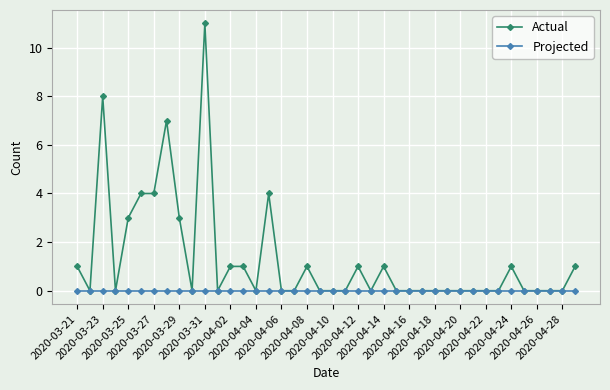

Which series has the largest total across all categories?

Actual